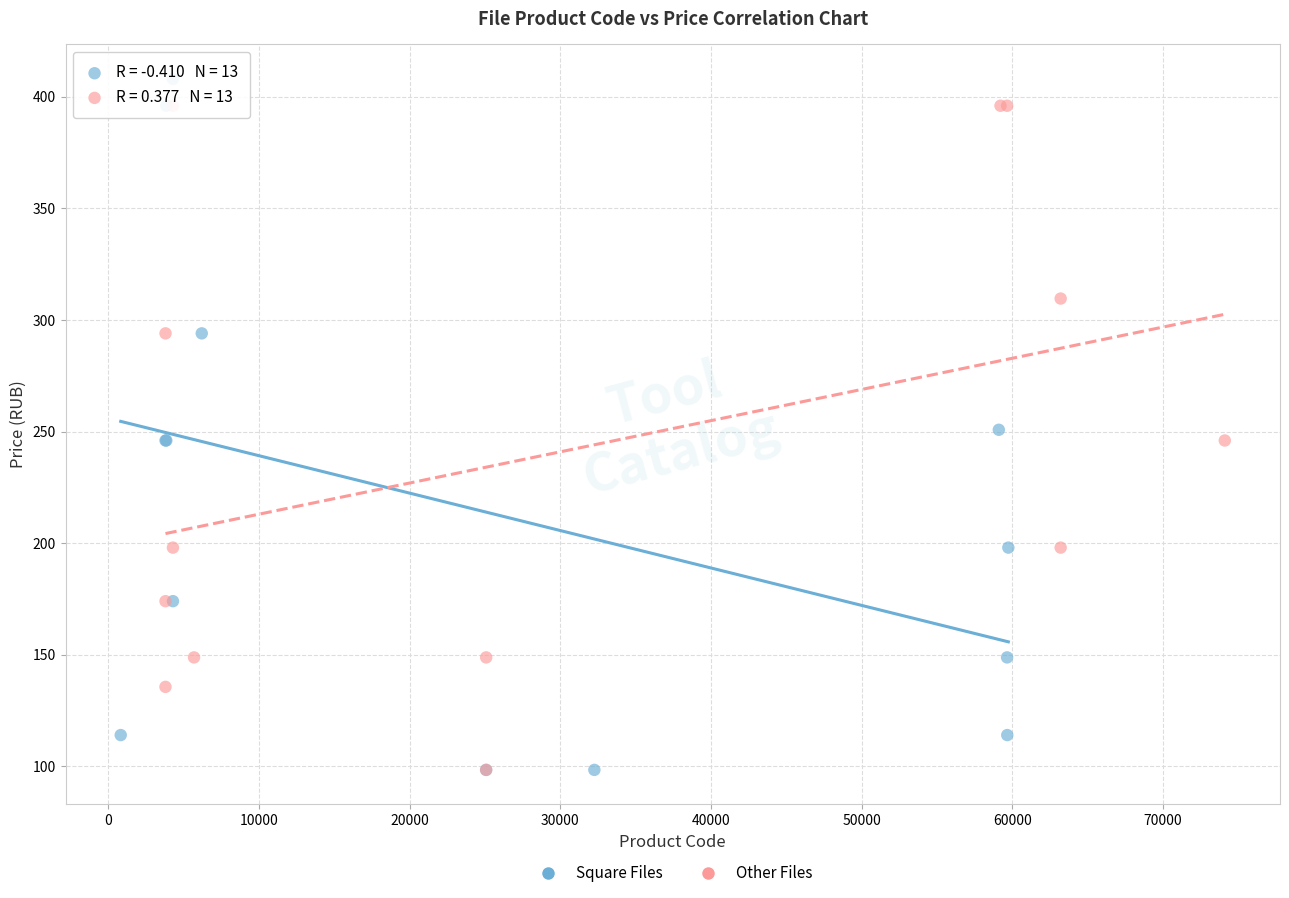

Which series has the widest spread of Y values?

Square Files